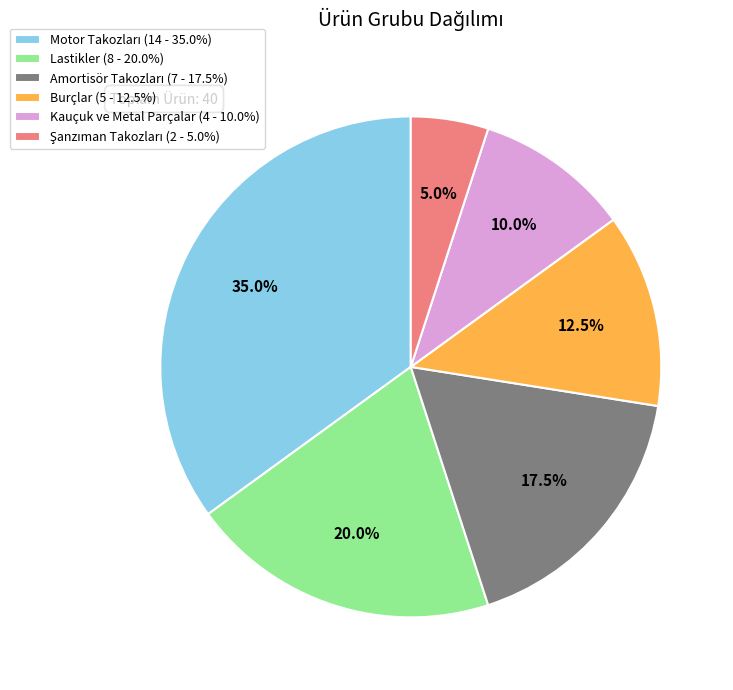

Is there a majority slice in this chart?

No